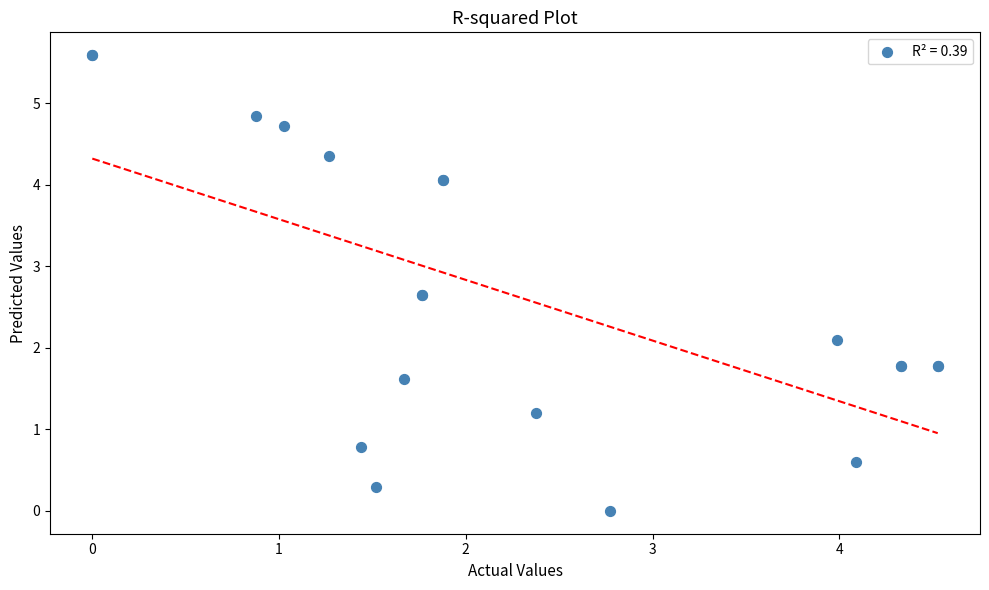

What Y value in the scatter plot is closest to 2?

2.1